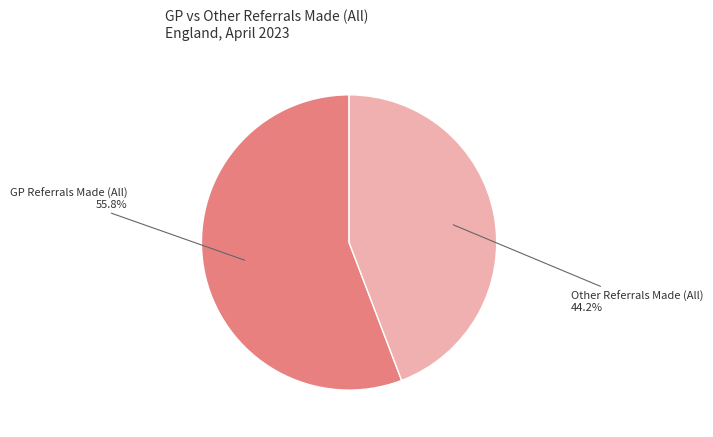

What is the ratio of the value at GP Referrals Made (All) to the value at Other Referrals Made (All)?

1.3